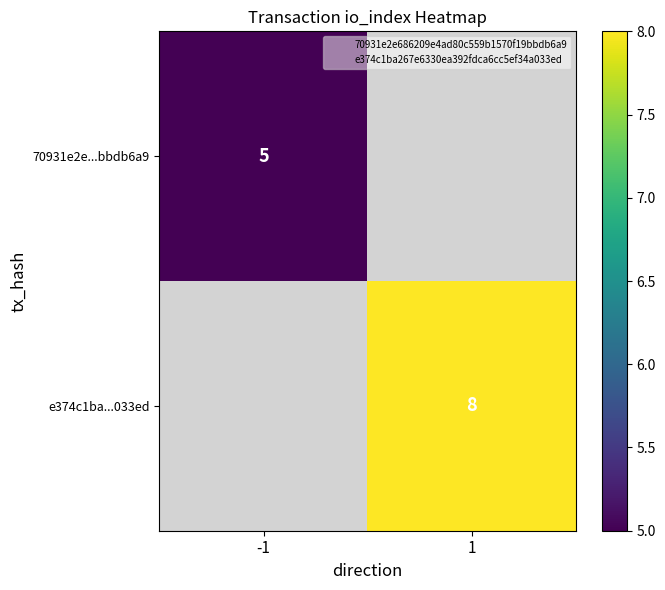

Is it true that e374c1ba...033ed equals 8.0 at 1?

True